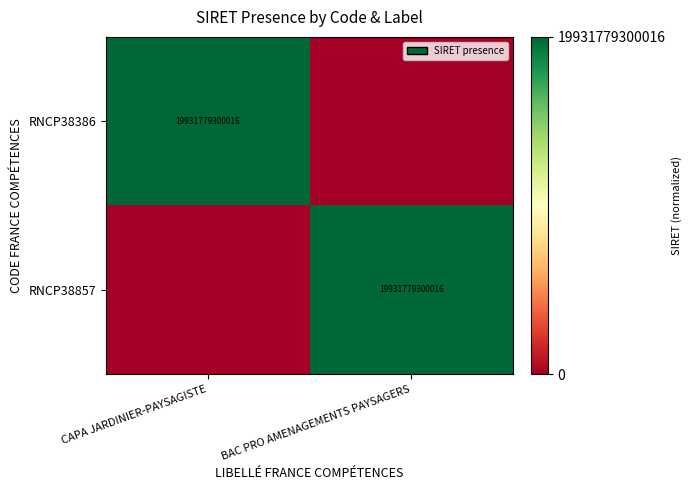

Is it true that RNCP38857 equals 19931779300016 at BAC PRO AMENAGEMENTS PAYSAGERS?

True